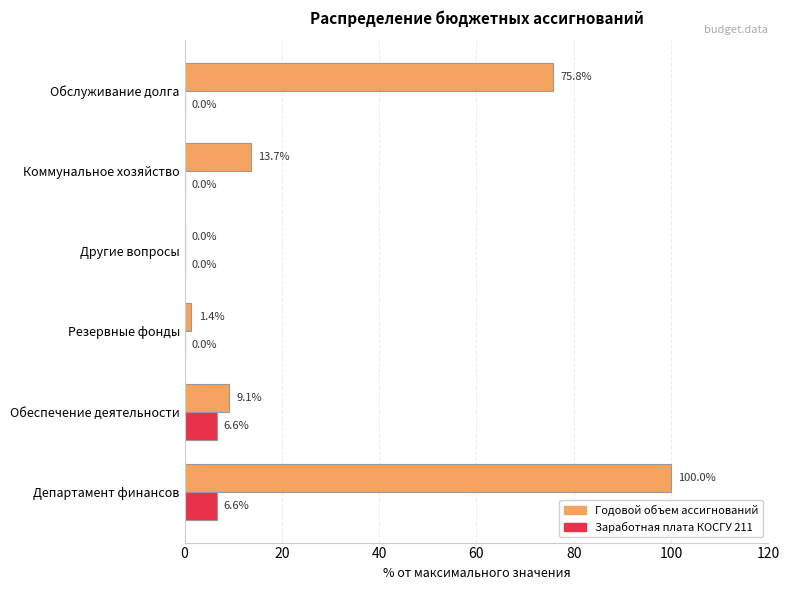

At which label is Годовой объем ассигнований closest to 50?

Обслуживание долга